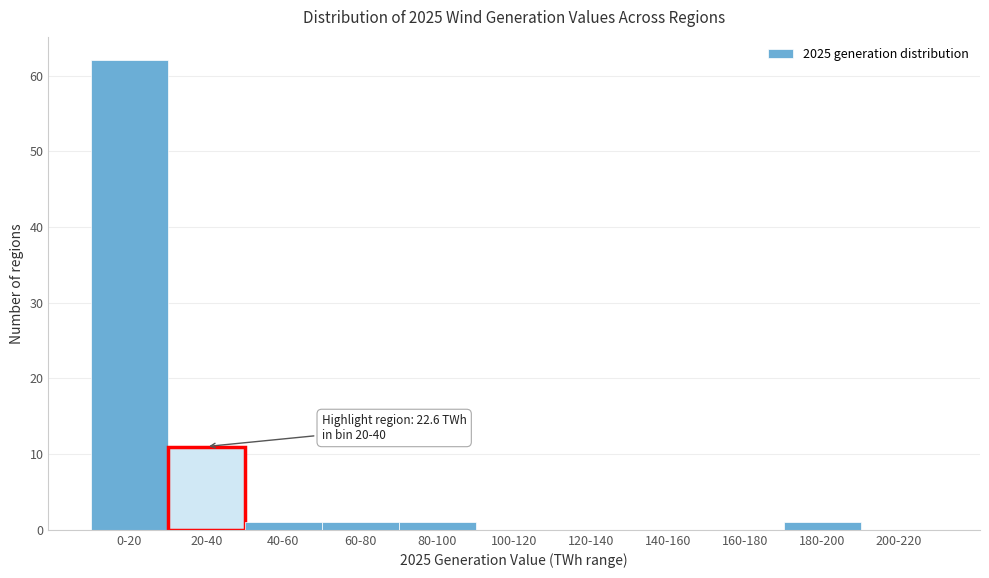

Reading left to right, transcribe all the data shown in this chart.

0-20=62	20-40=11	40-60=1	60-80=1	80-100=1	100-120=0	120-140=0	140-160=0	160-180=0	180-200=1	200-220=0